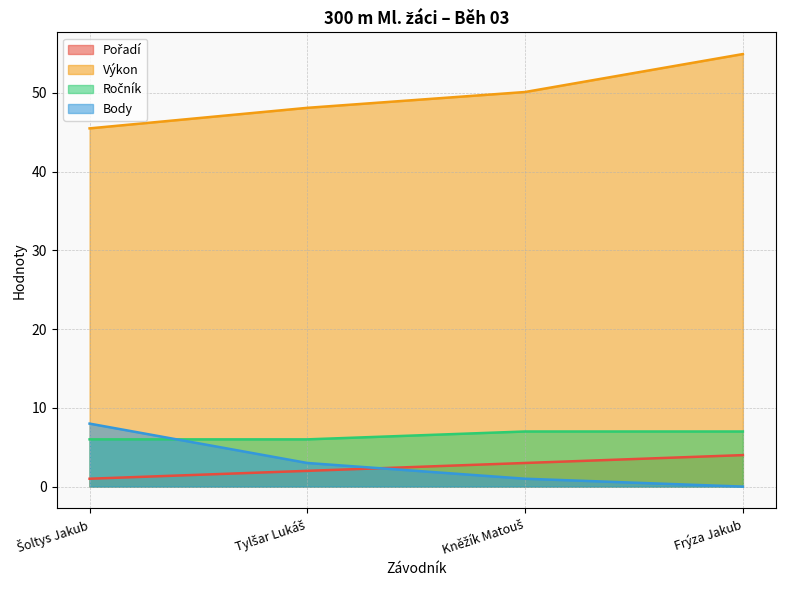

What is the sum of all Body values?

12.0